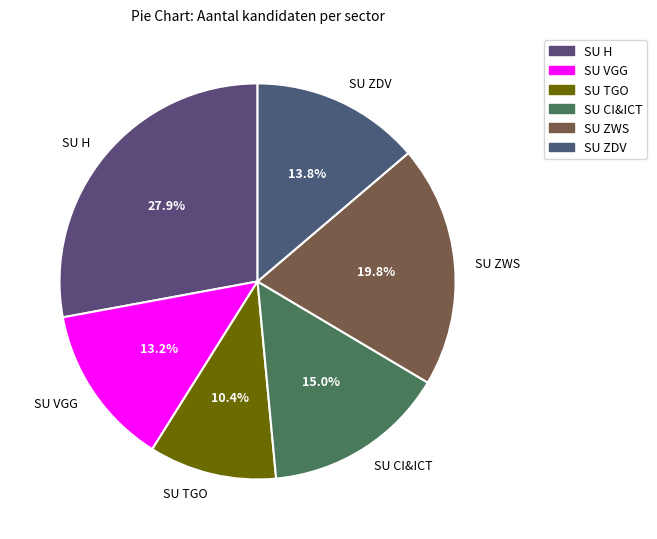

Is there a majority slice in this chart?

No